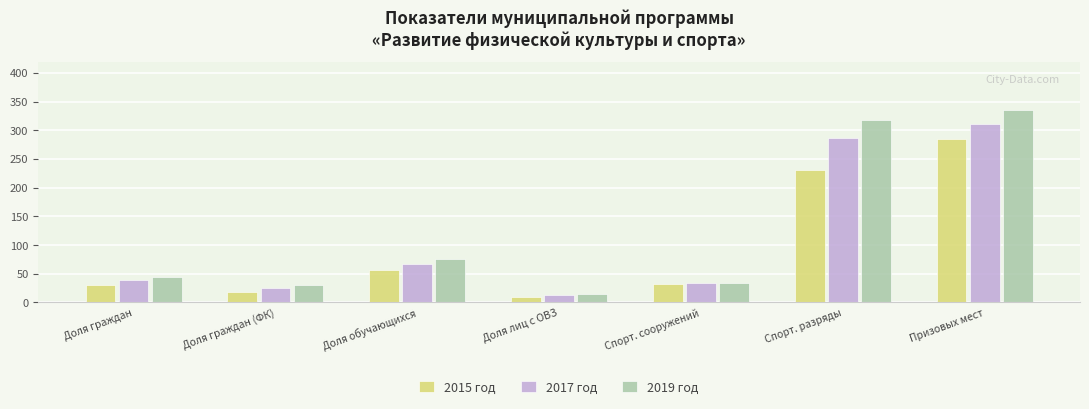

The value of 2019 год at Спорт. сооружений is 34.0. True or false?

True